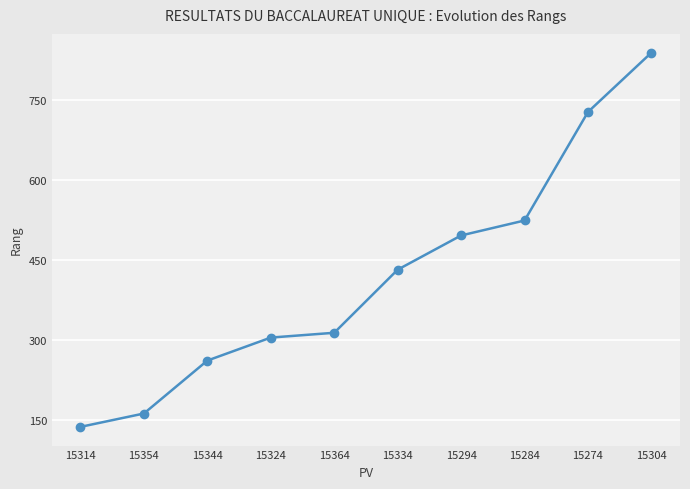

List the labels in order of value, smallest first.

15314, 15354, 15344, 15324, 15364, 15334, 15294, 15284, 15274, 15304